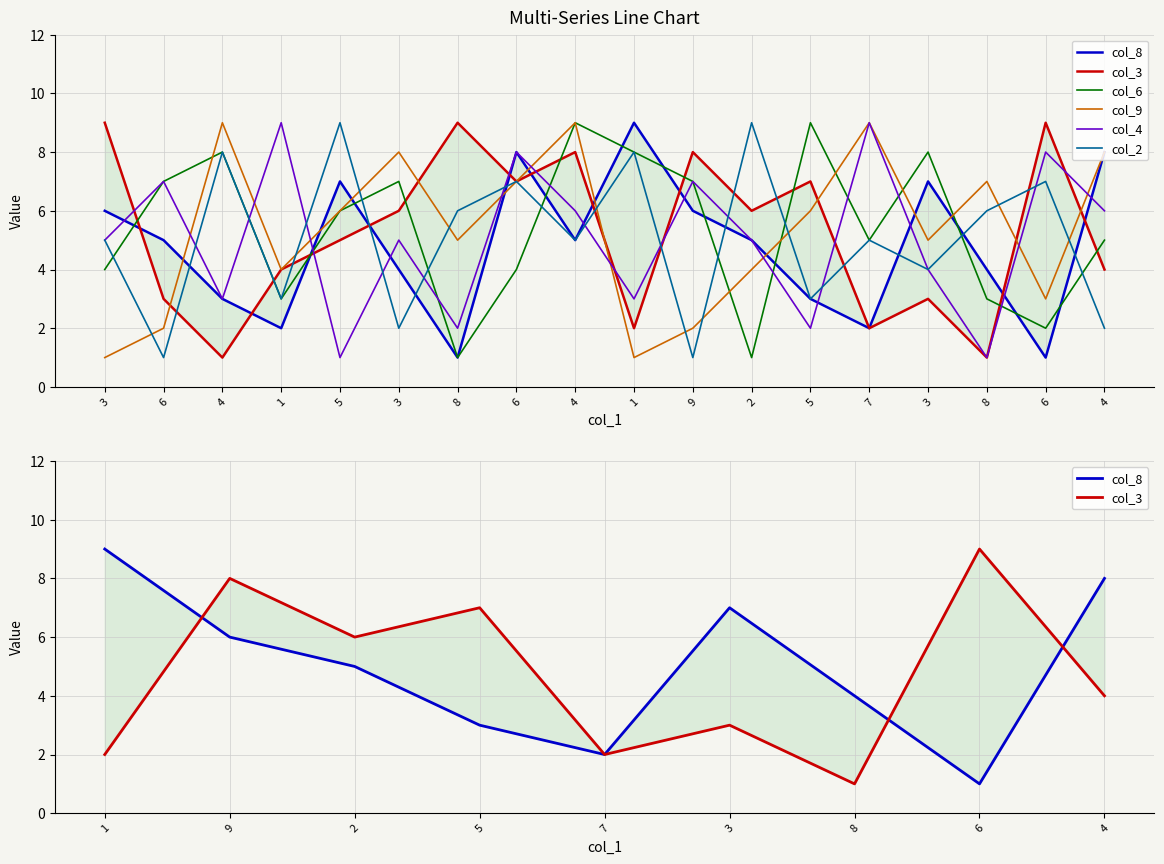

The col_8 series shows 5 at 6. True or false?

True